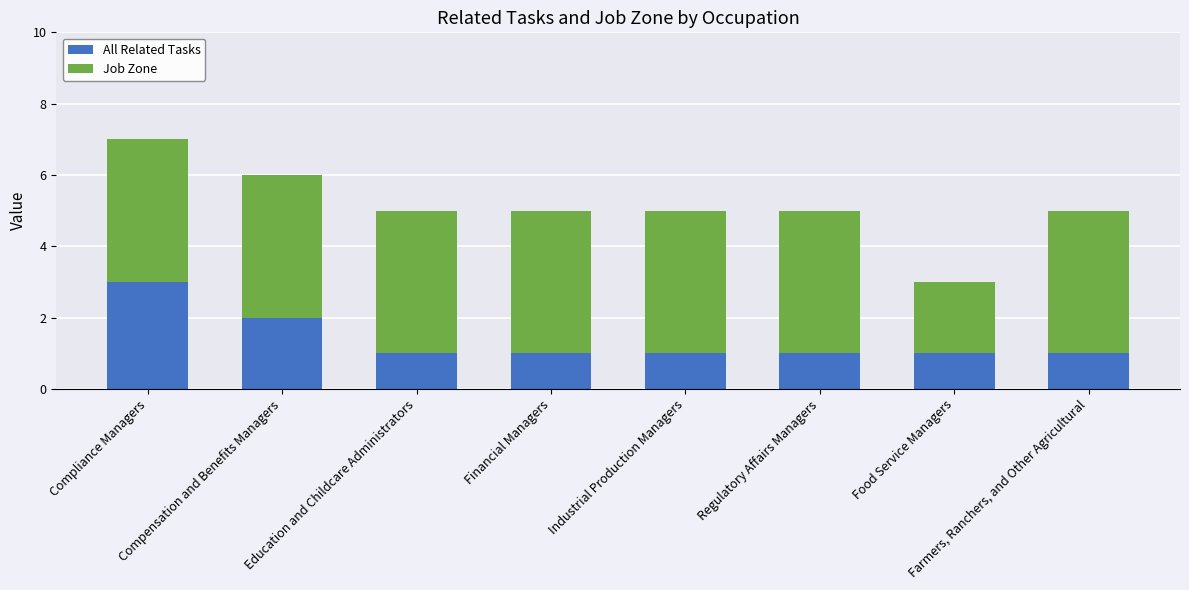

What is the maximum value for All Related Tasks?

3